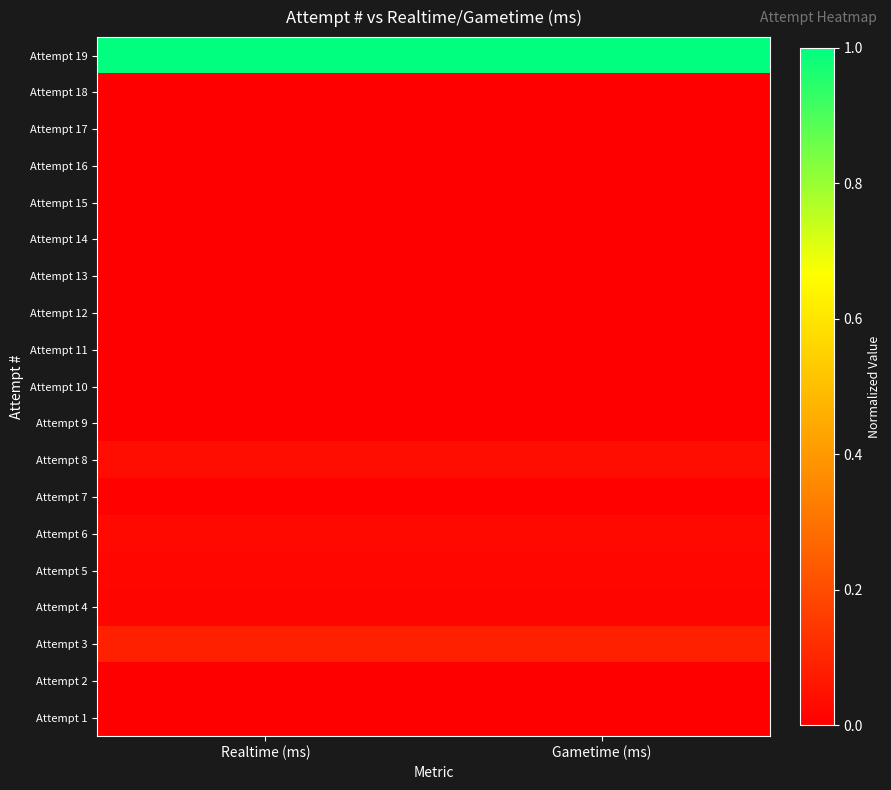

What is the spread (max minus min) of values at Realtime (ms)?

1.0